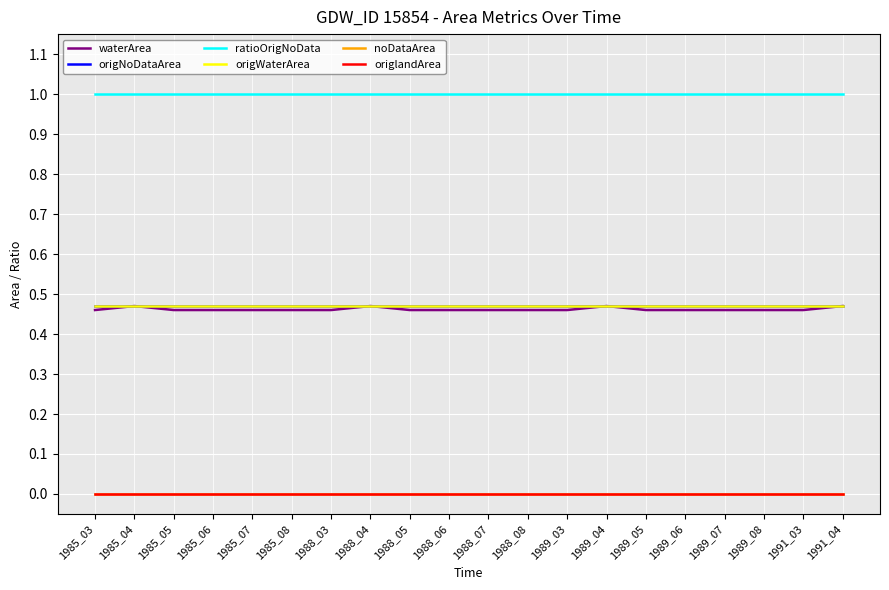

Which series has the largest total across all categories?

ratioOrigNoData